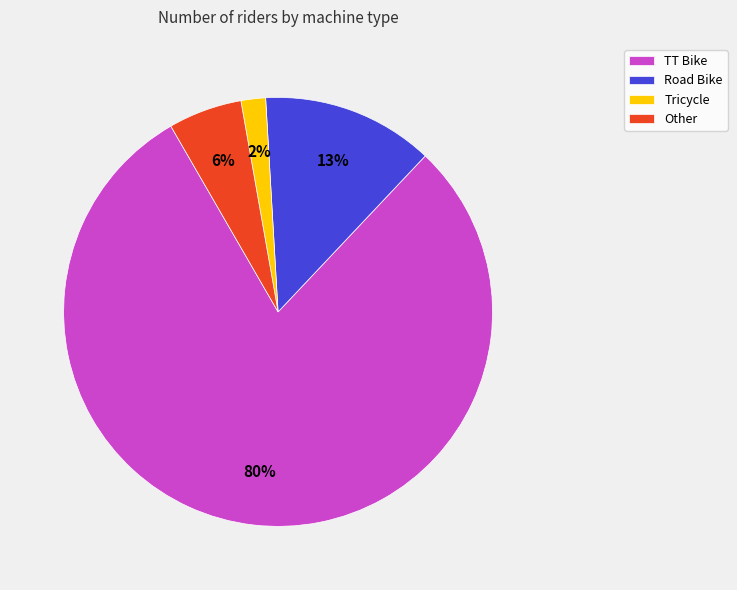

Between Other and Tricycle, which is larger?

Other